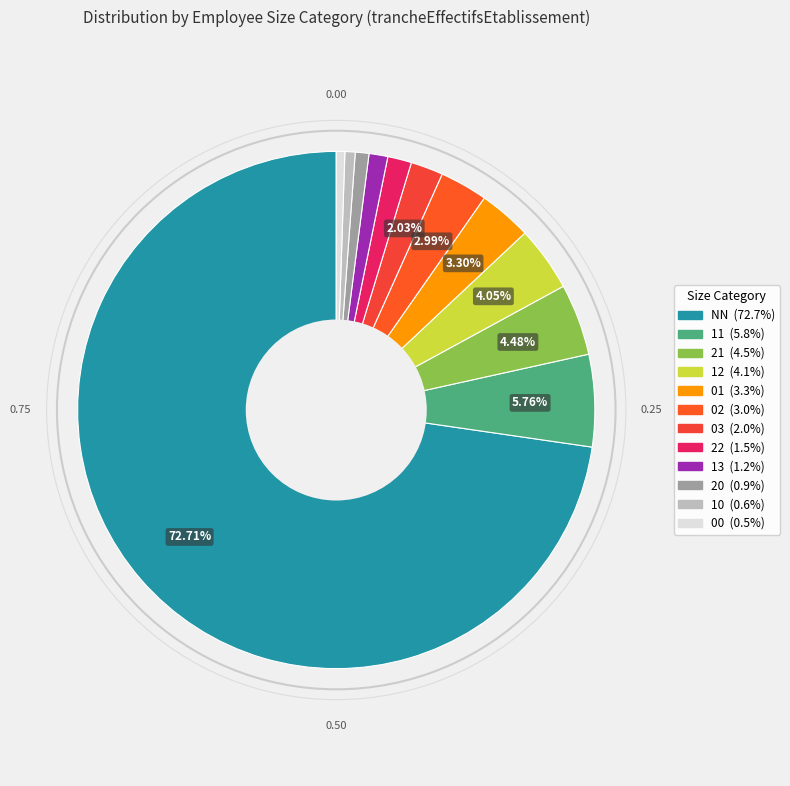

To the nearest percent, what is the difference between the largest and smallest slice percentages?

72%